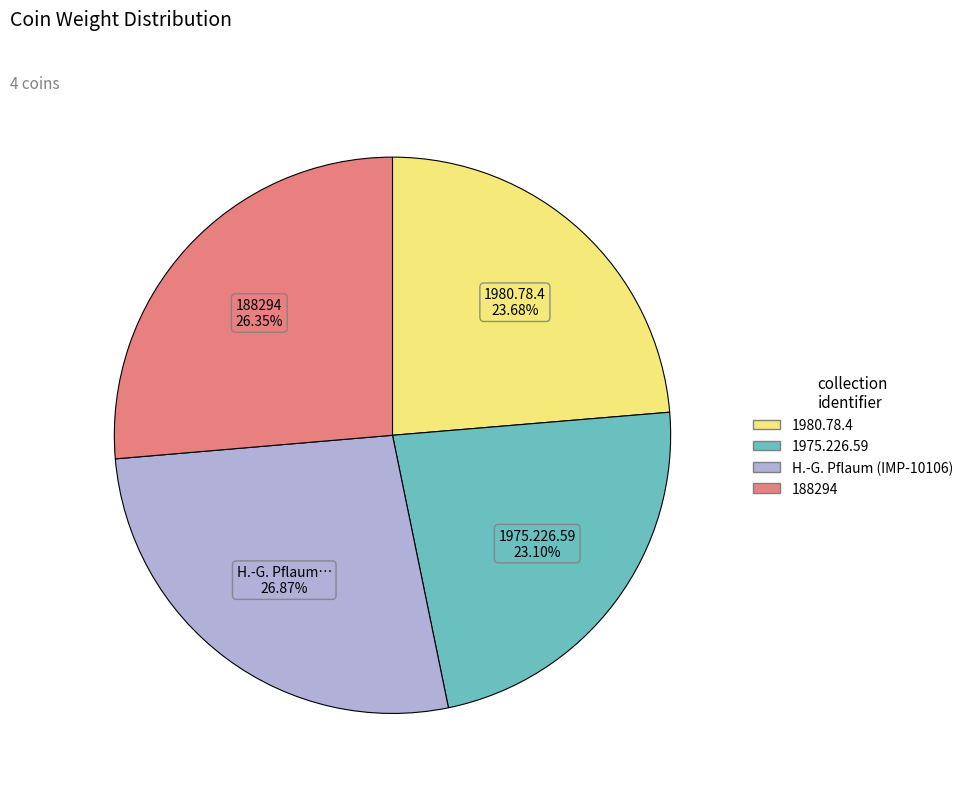

Is there a majority slice in this chart?

No